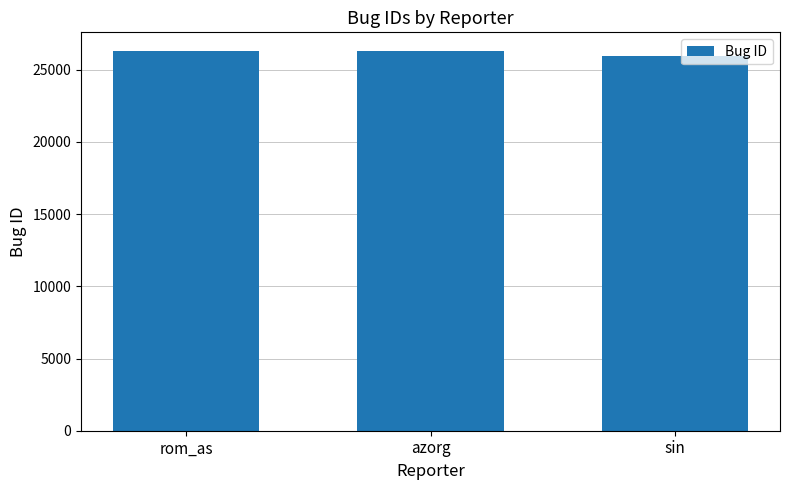

Read the value at azorg, to the nearest 10.

26280